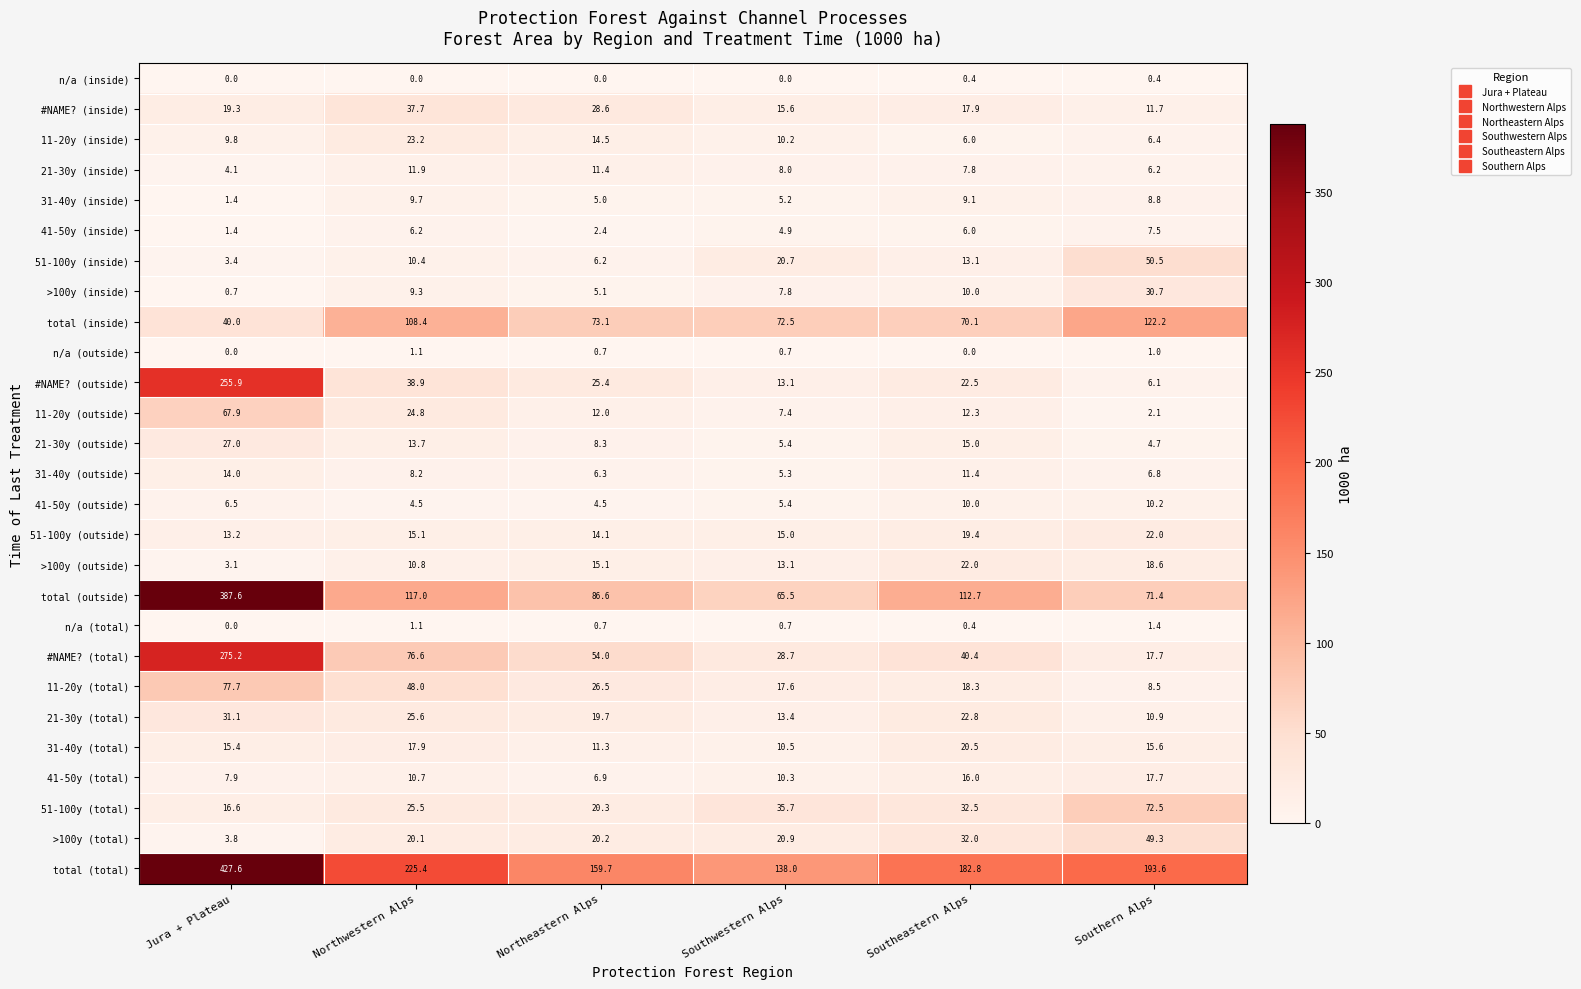

What is the approximate value of 21-30y (inside) at Southwestern Alps?

8.0